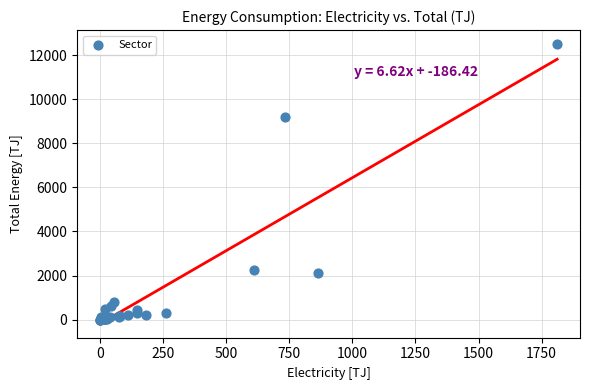

What Y value in the scatter plot is closest to 6247?

9181.8